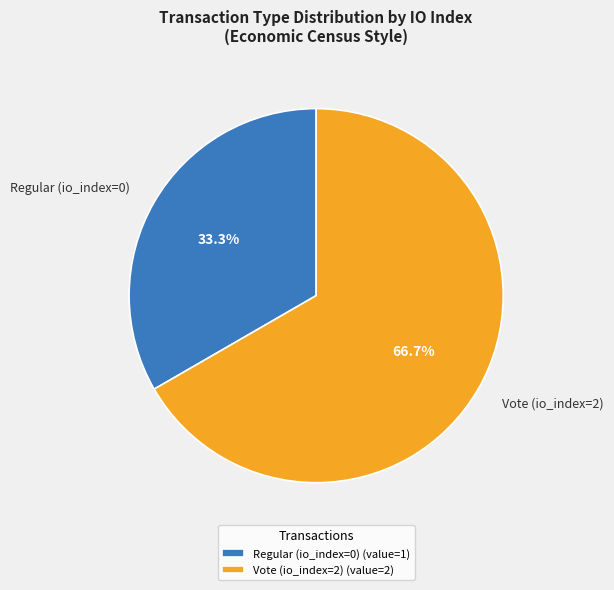

Which has a higher value, Vote (io_index=2) or Regular (io_index=0)?

Vote (io_index=2)